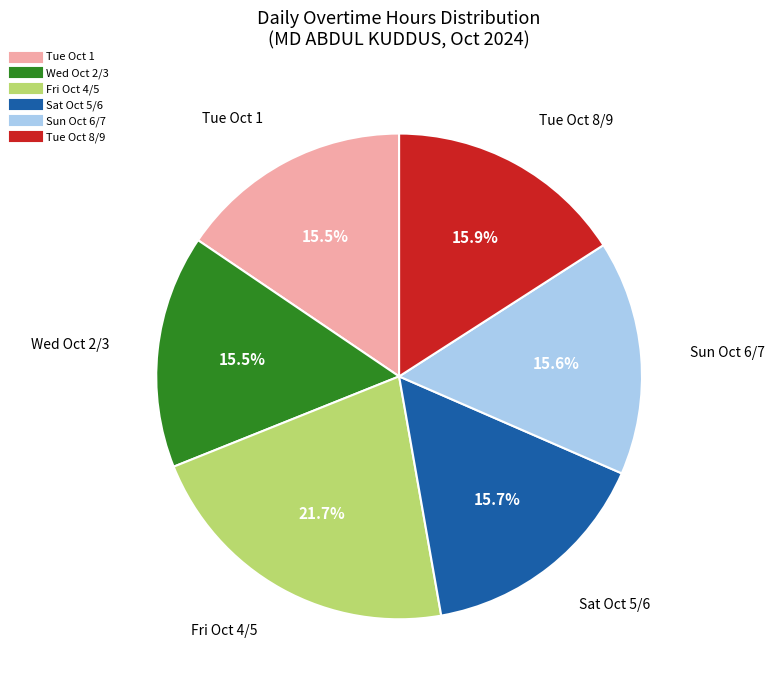

Does any single category account for the majority?

No